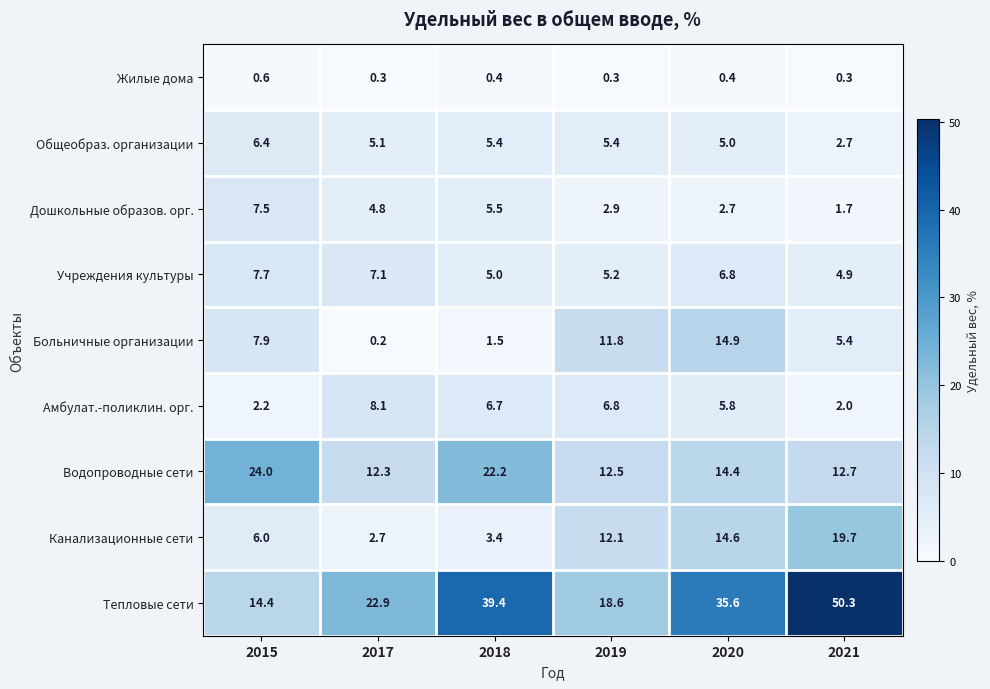

What is the difference between the second highest and second lowest values in the Общеобраз. организации series?

0.4